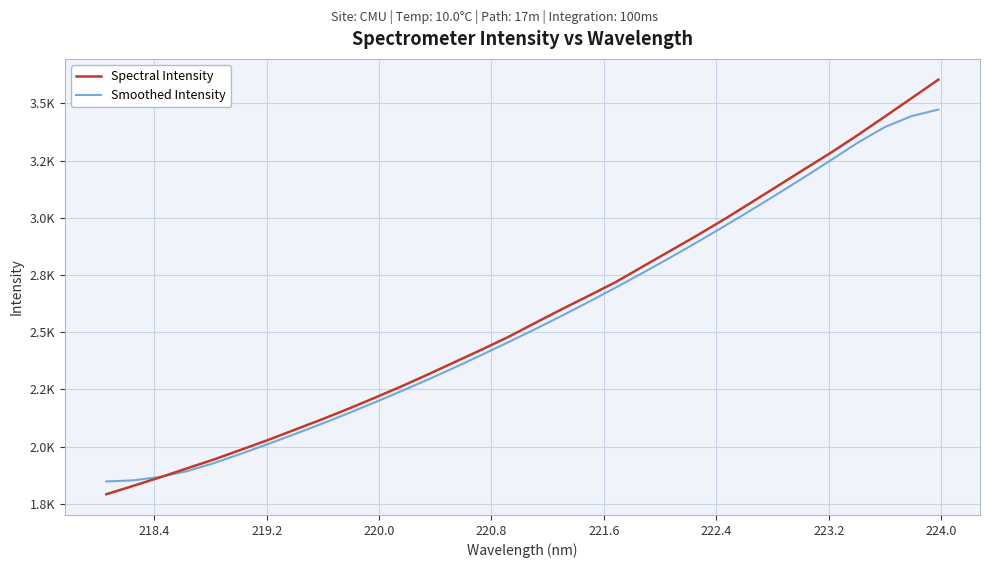

What is the average value of the Smoothed Intensity series?

2552.4